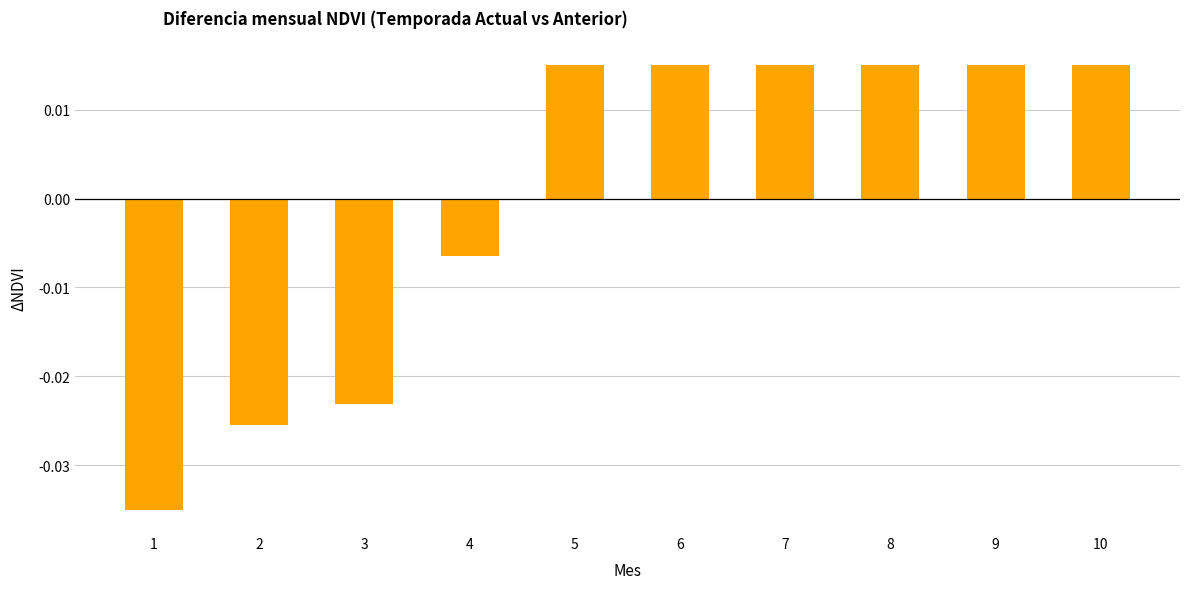

How many categories are shown in the chart?

10